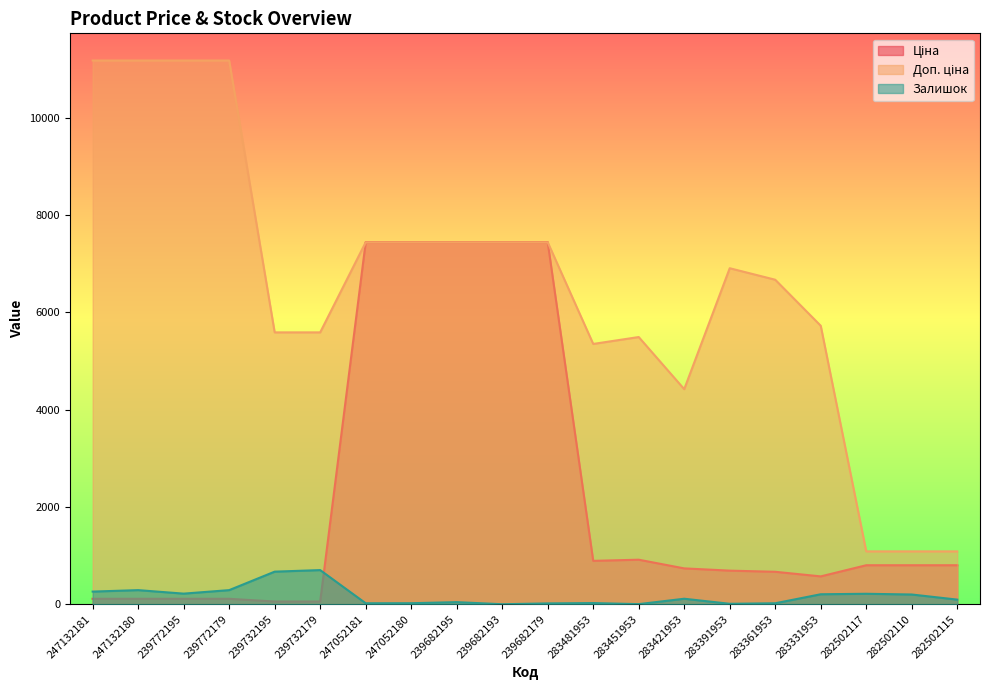

True or false: Ціна and Доп. ціна intersect in this chart.

False